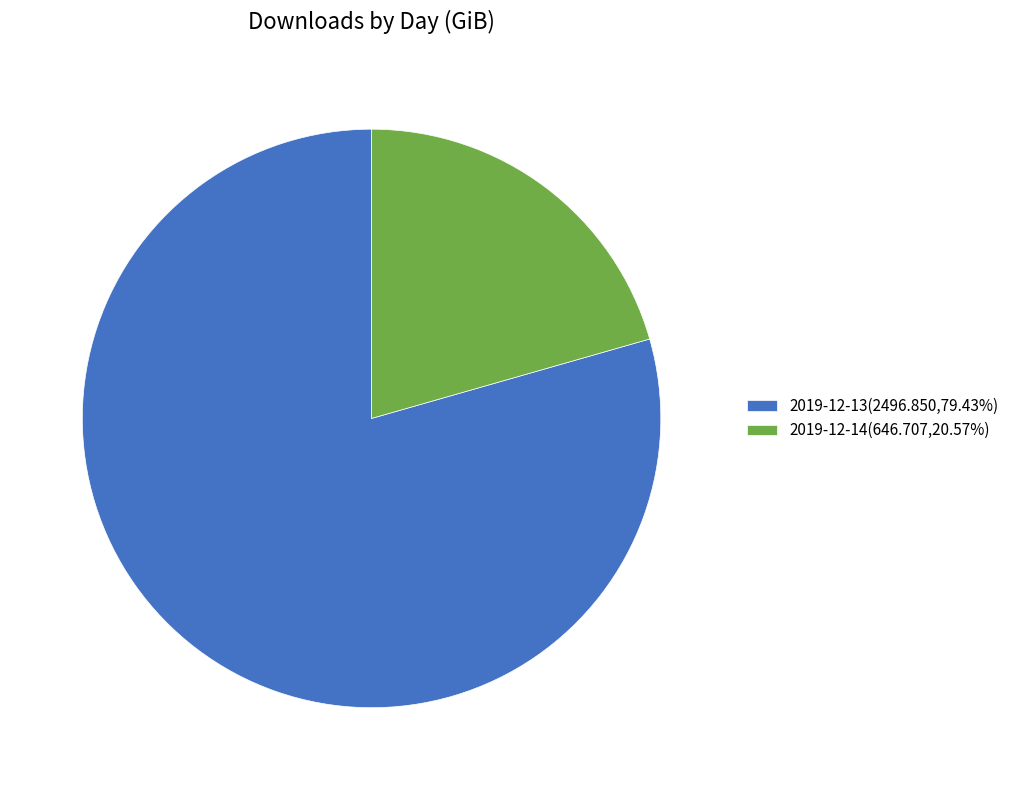

Which slice represents more than half of the pie?

2019-12-13